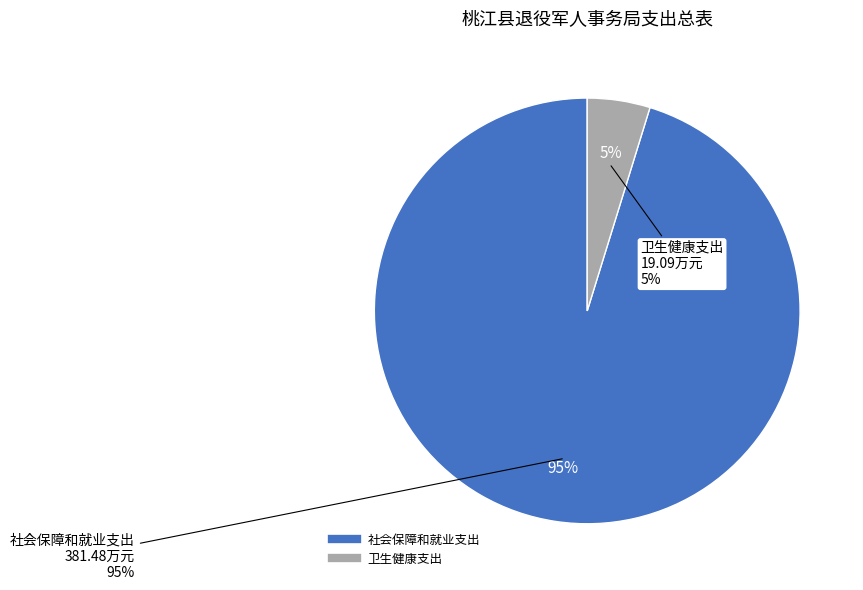

What is the total percentage of 卫生健康支出 and 社会保障和就业支出?

100.0%